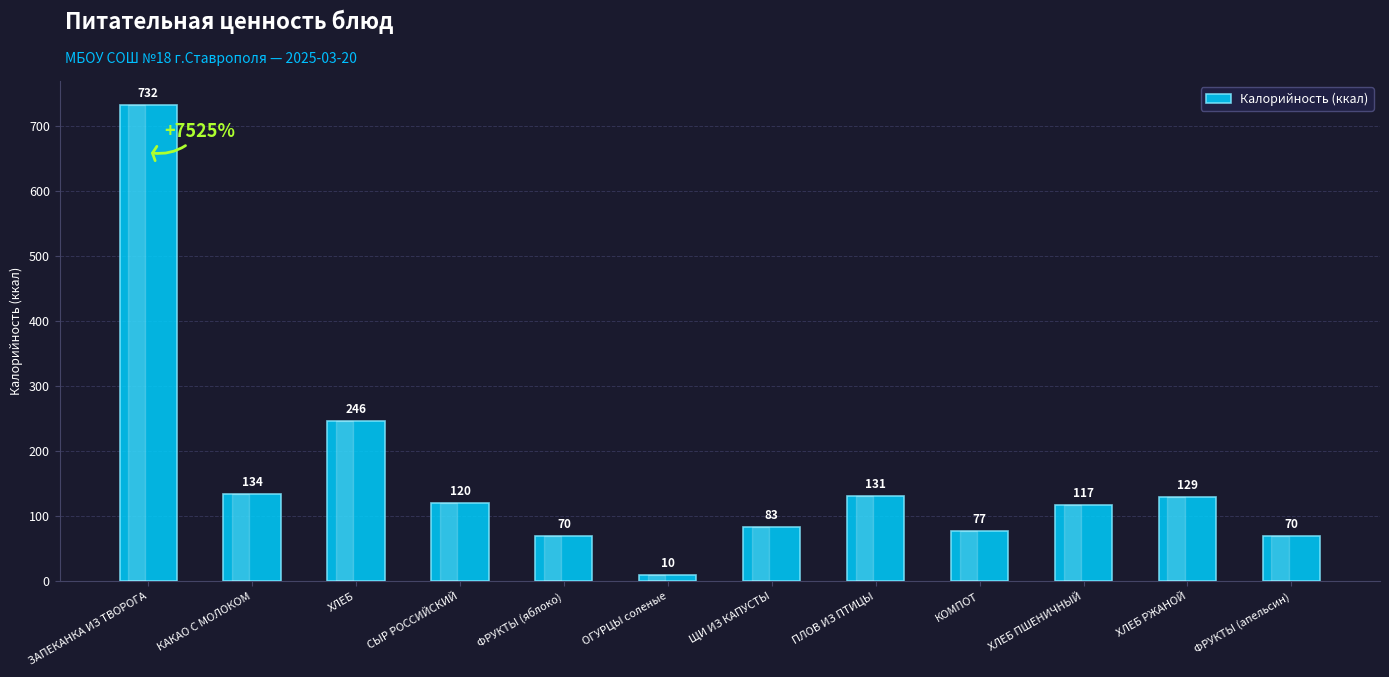

What is the value of the 6th bar from the left?

9.6